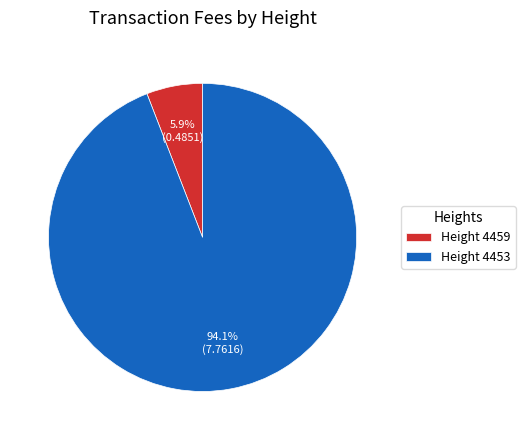

Between Height 4459 and Height 4453, which is larger?

Height 4453